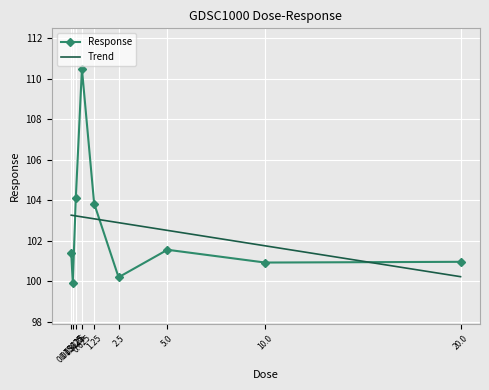

What position from the left is 0.15625?

2